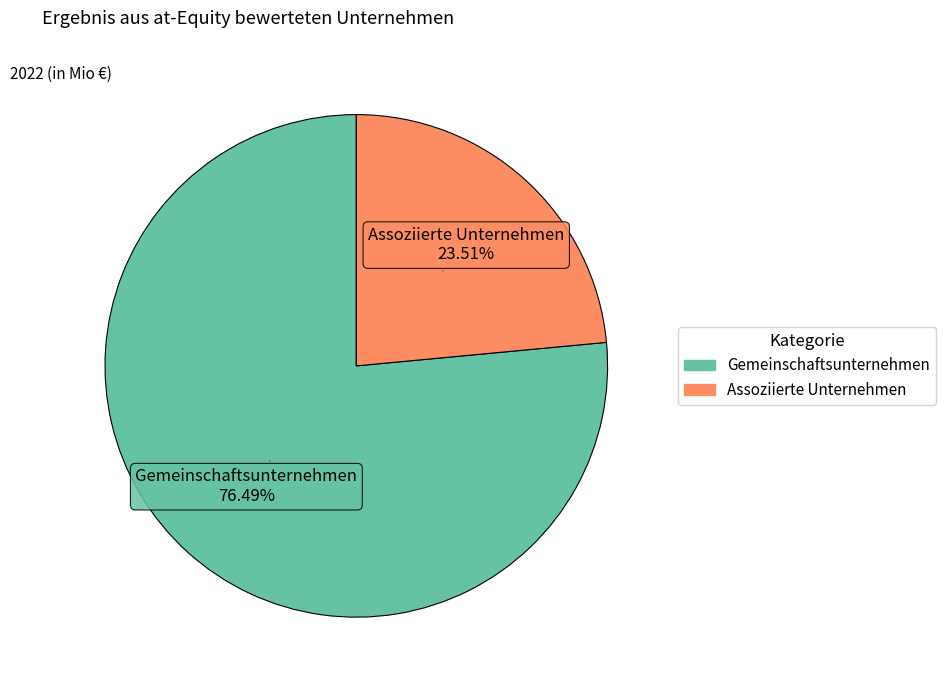

To the nearest percent, what is the combined percentage of Assoziierte Unternehmen and Gemeinschaftsunternehmen?

100%